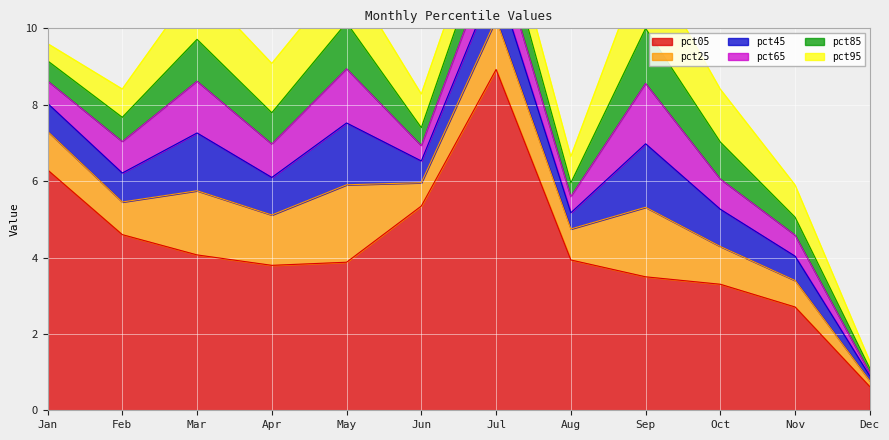

Reading left to right, what are all the values shown in this chart?

pct05: 6.3	4.6	4.1	3.8	3.9	5.3	8.9	3.9	3.5	3.3	2.7	0.6
pct25: 1.0	0.9	1.7	1.3	2.0	0.6	1.3	0.8	1.8	1.0	0.7	0.2
pct45: 0.7	0.8	1.5	1.0	1.6	0.6	1.1	0.4	1.7	1.0	0.6	0.1
pct65: 0.6	0.8	1.4	0.9	1.4	0.4	0.8	0.4	1.6	0.8	0.6	0.1
pct85: 0.5	0.6	1.1	0.8	1.2	0.5	0.9	0.4	1.4	1.0	0.5	0.1
pct95: 0.4	0.7	1.4	1.3	1.3	0.9	0.9	0.7	1.9	1.4	0.8	0.2